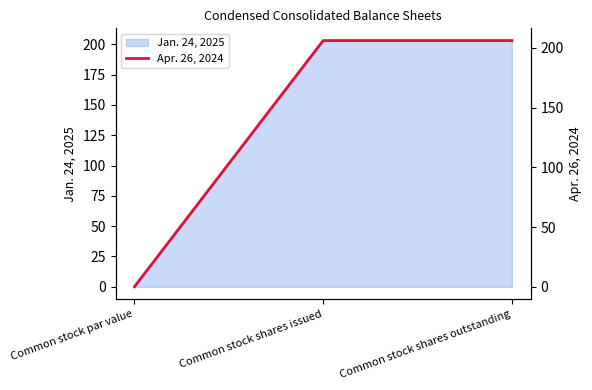

What is the difference between the values at Common stock par value and Common stock shares issued?

206.0